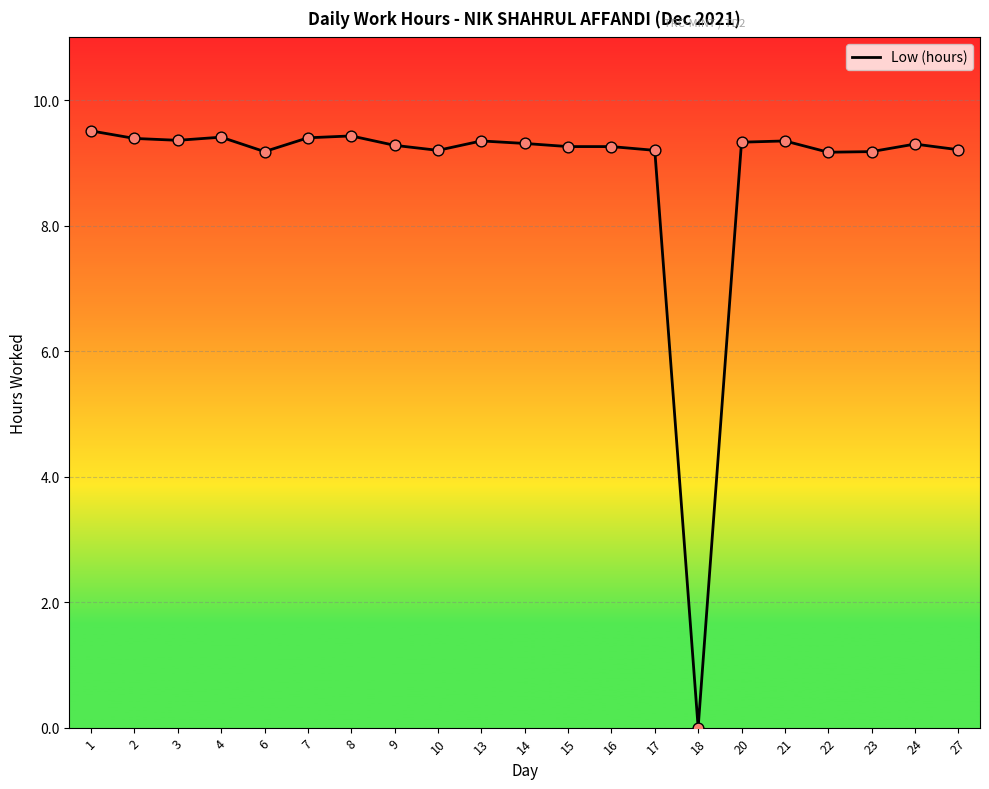

Approximately how many times larger is the value at 4 compared to 27?

1.0